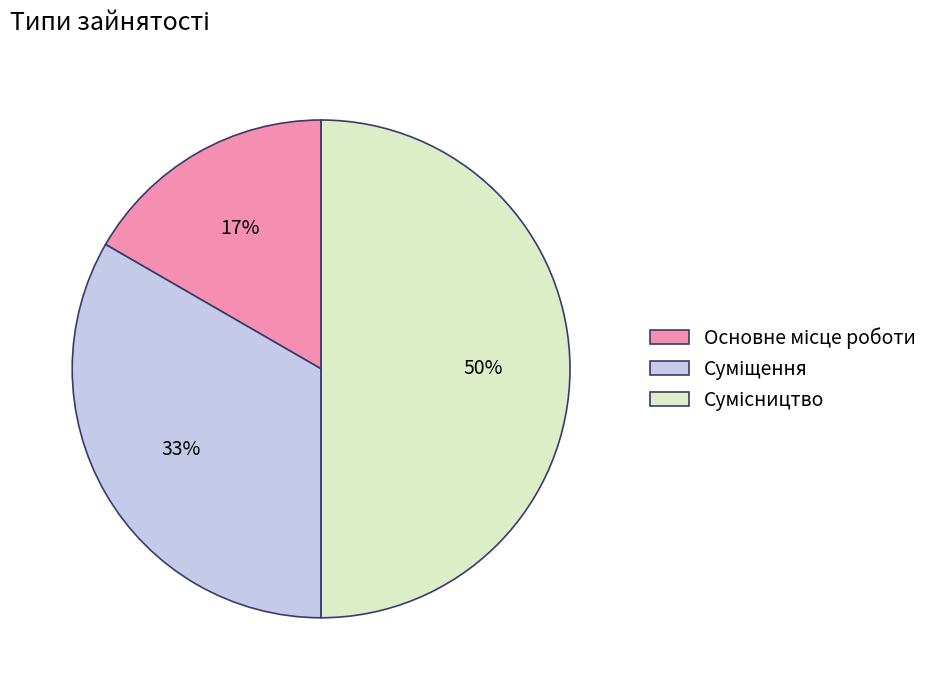

To the nearest percent, what is the difference between the largest and smallest slice percentages?

33%